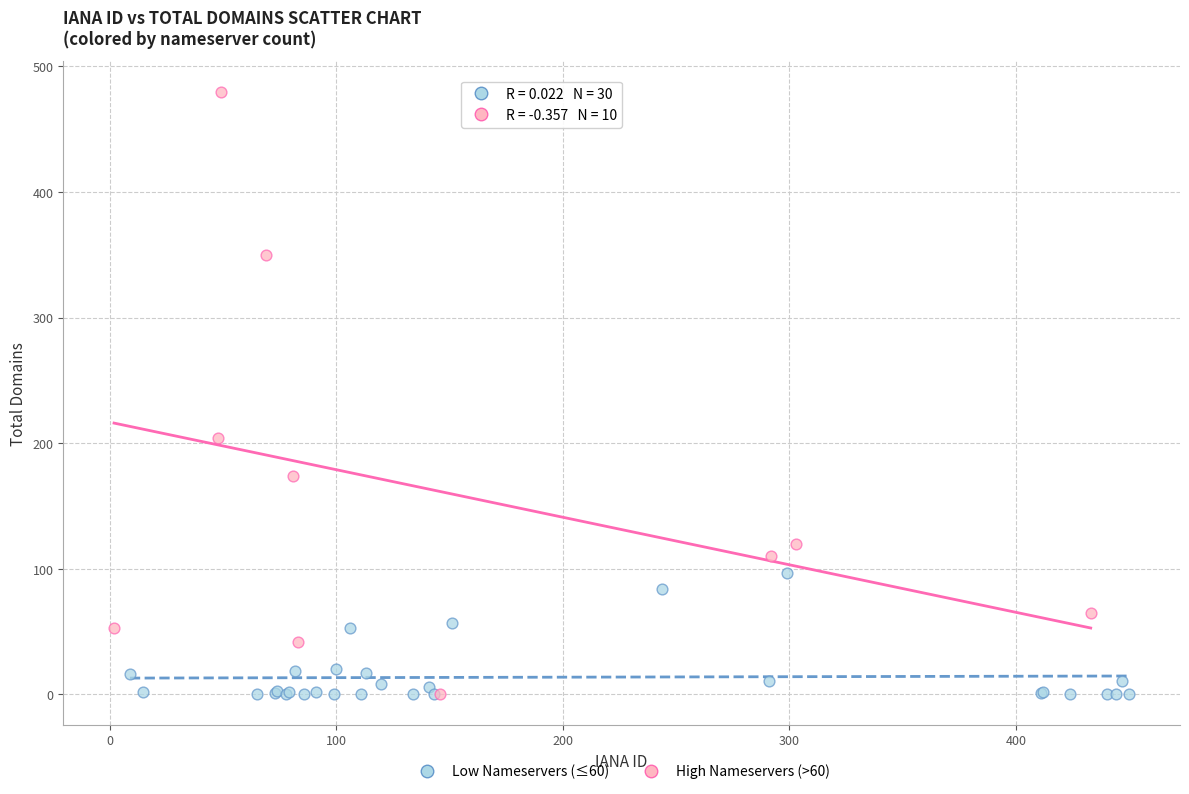

What are all the series names shown in the legend?

Low Nameservers (≤60), High Nameservers (>60)